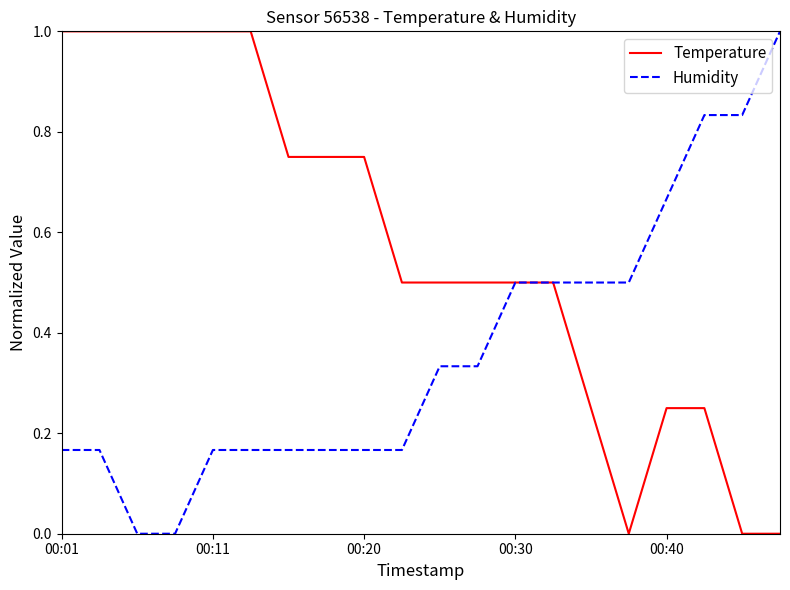

What is the greatest value displayed?

1.0